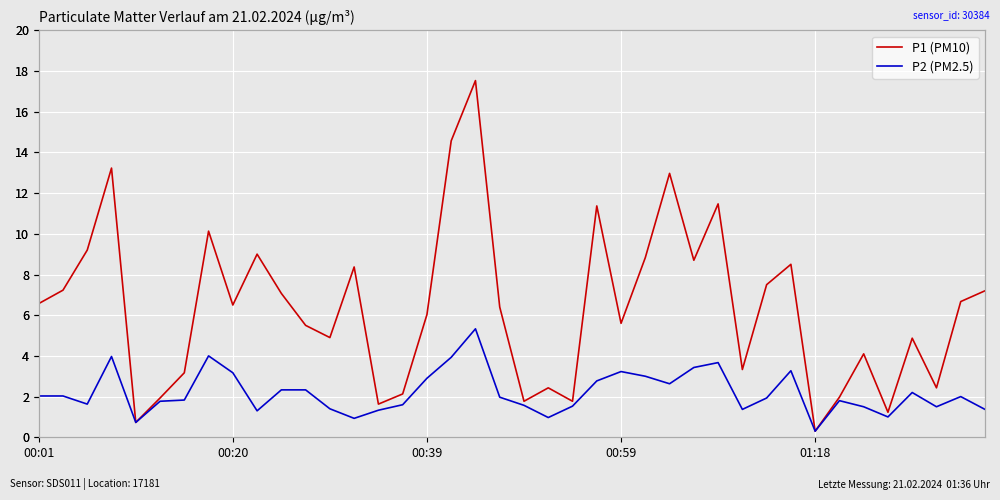

What is the value of the P1 (PM10) point at the 23rd from the left?

1.8